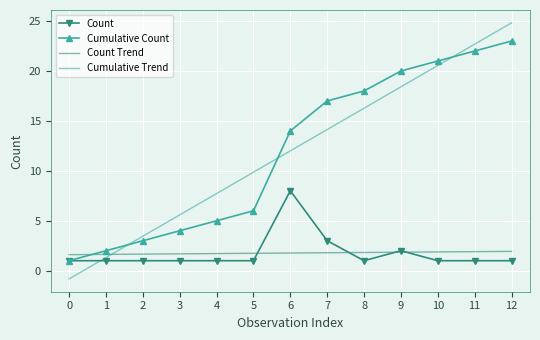

At 6, list the series in order from smallest to largest.

Count Trend, Count, Cumulative Trend, Cumulative Count